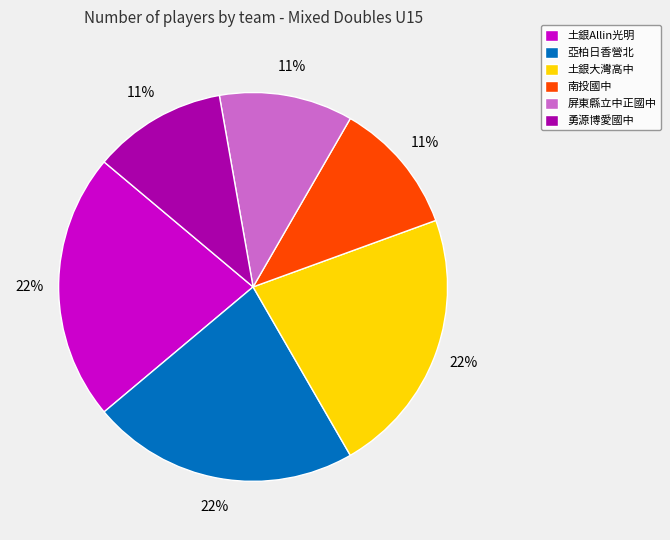

To the nearest percent, what is the average slice percentage?

17%